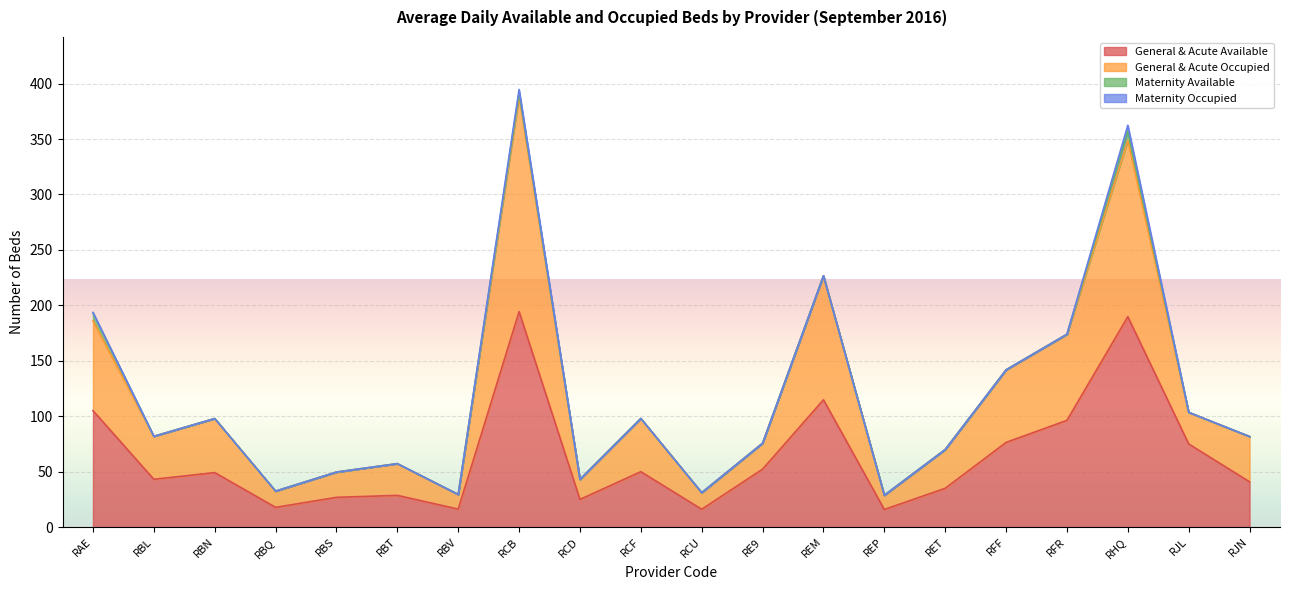

In General & Acute Occupied, how many points are lower than both neighbors (excluding endpoints)?

6